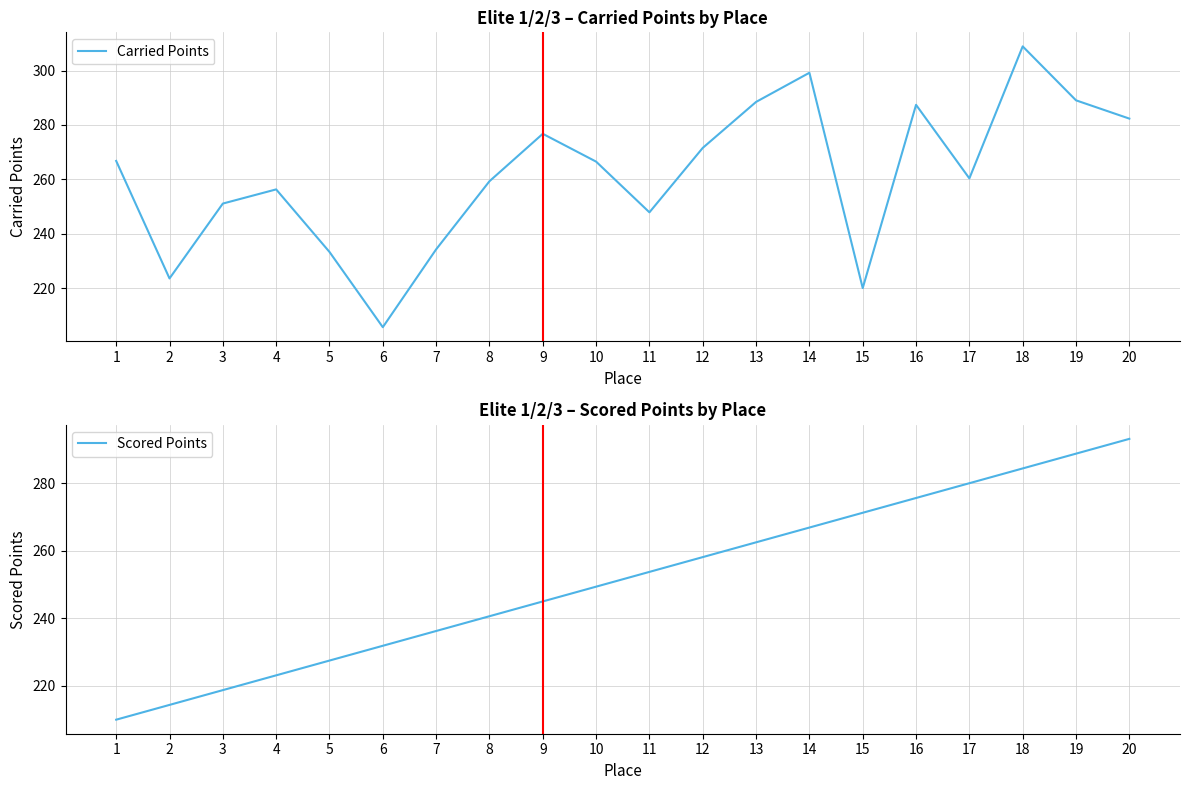

What is the approximate value of Carried Points at 4?

256.3